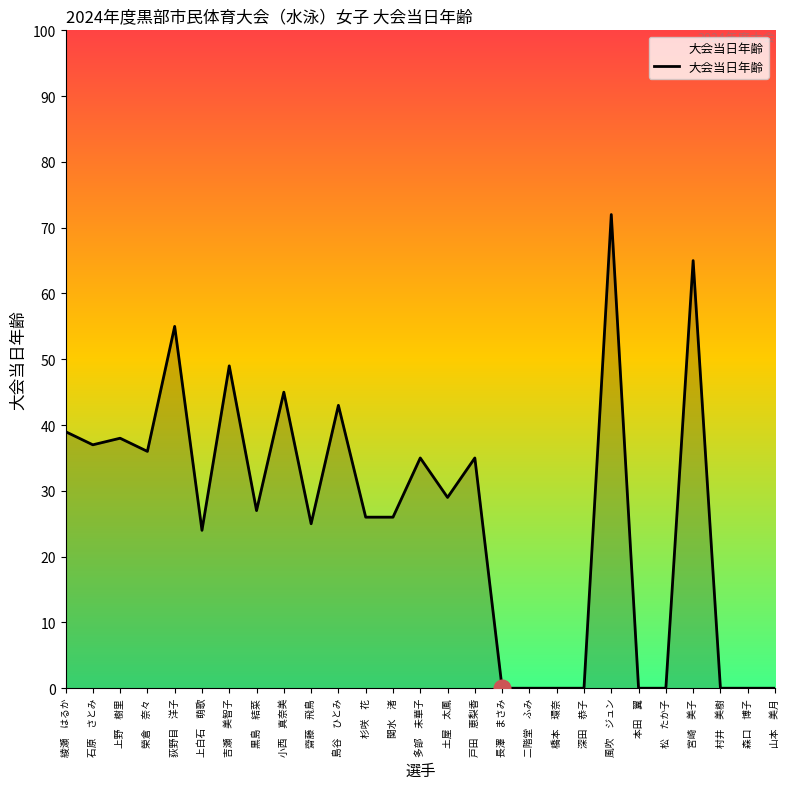

Reading left to right, transcribe all the data shown in this chart.

39	37	38	36	55	24	49	27	45	25	43	26	26	35	29	35	0	0	0	0	72	0	0	65	0	0	0